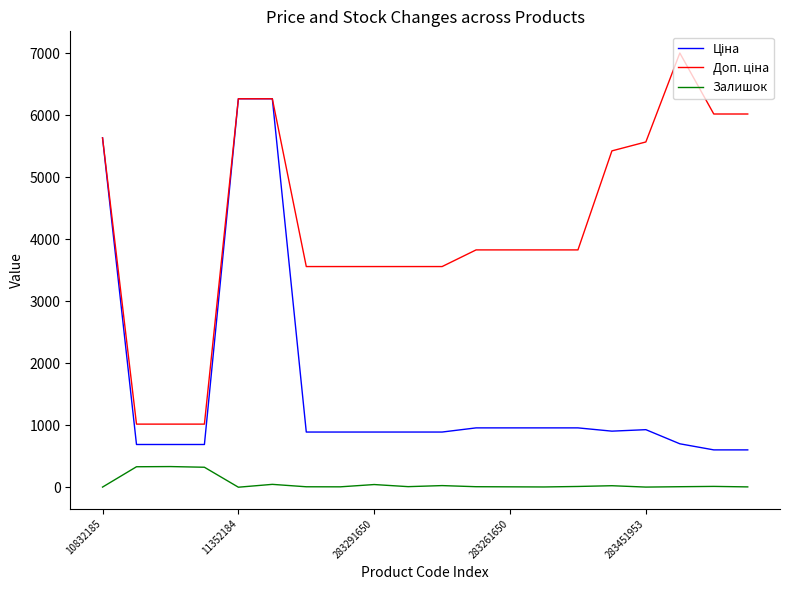

Is this an area chart (filled region under the line)?

No